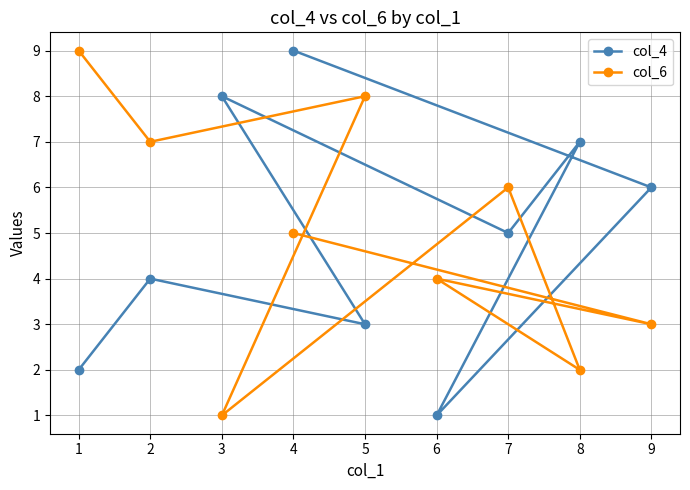

Rank the series at 2 from lowest to highest value.

col_4, col_6